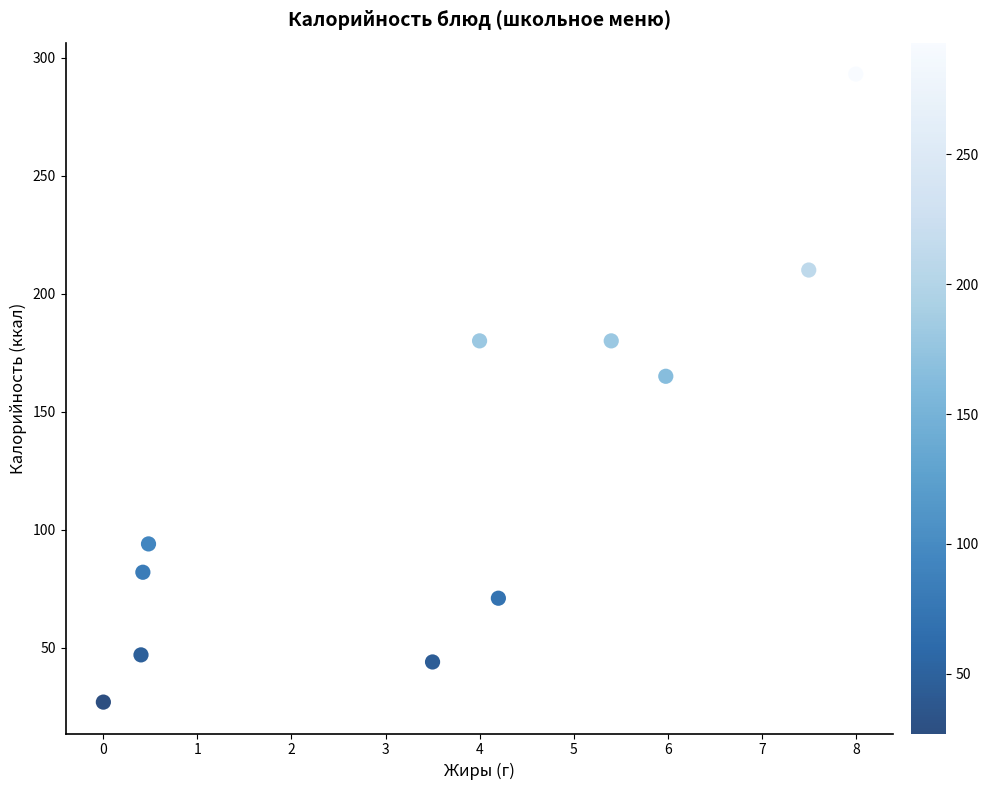

What Y value in the scatter plot is closest to 160?

165